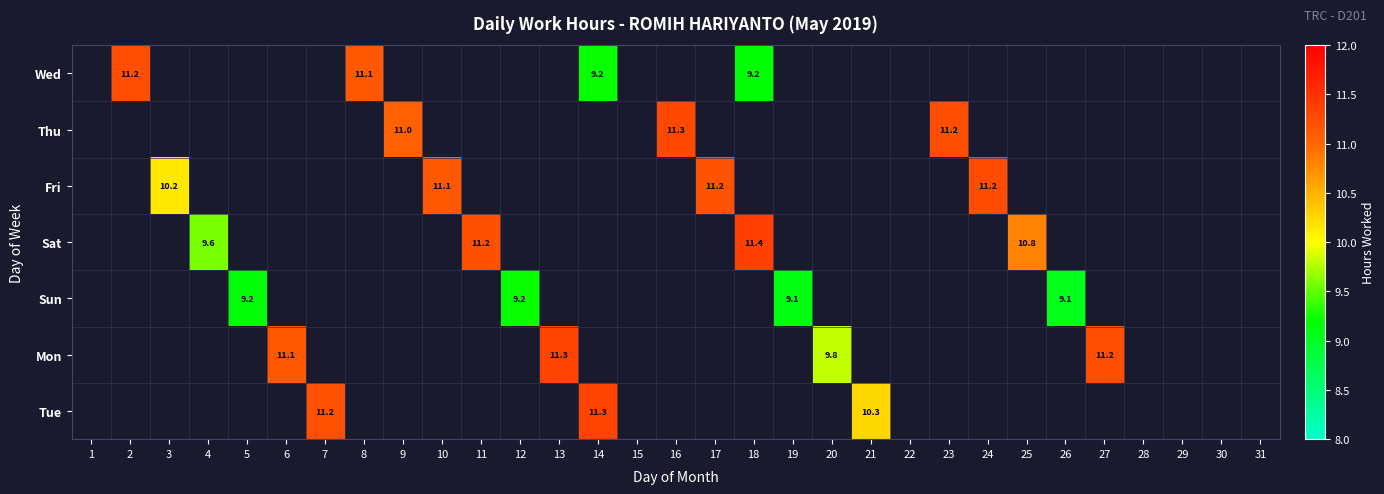

Is it true that Tue equals 11.2 at 7?

True